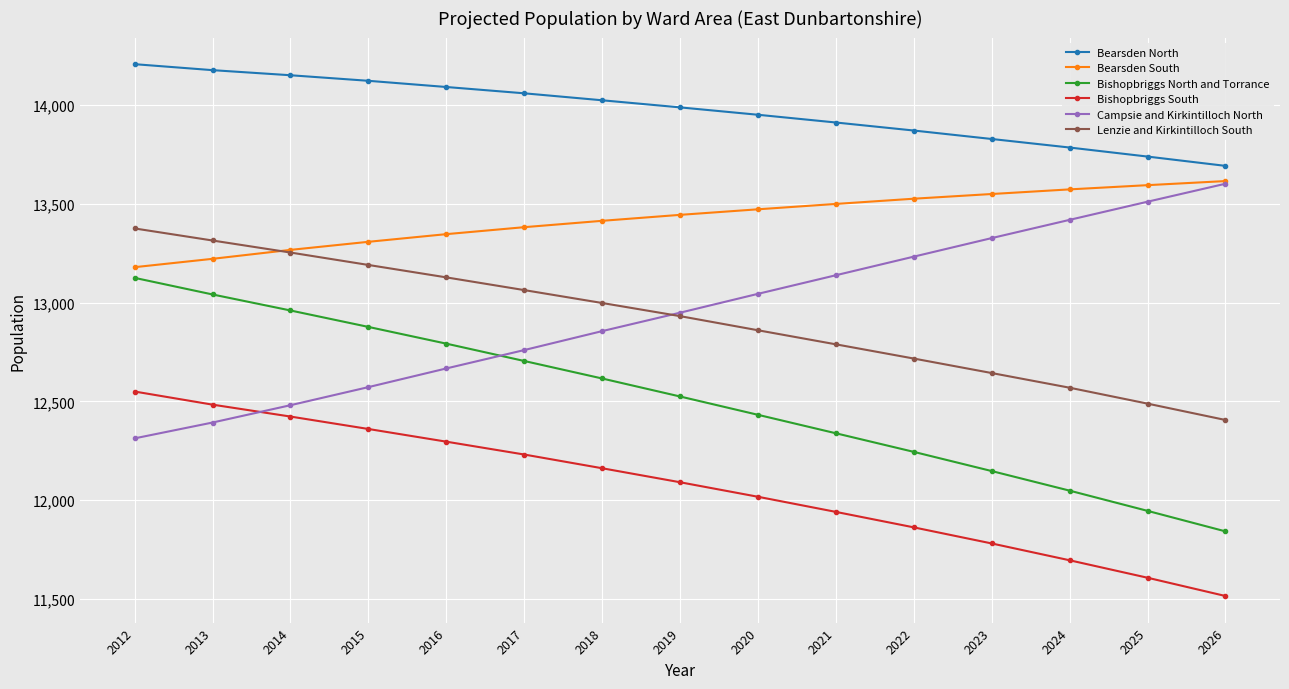

What is the sum of the Lenzie and Kirkintilloch South values at 2018 and 2016?

26125.3